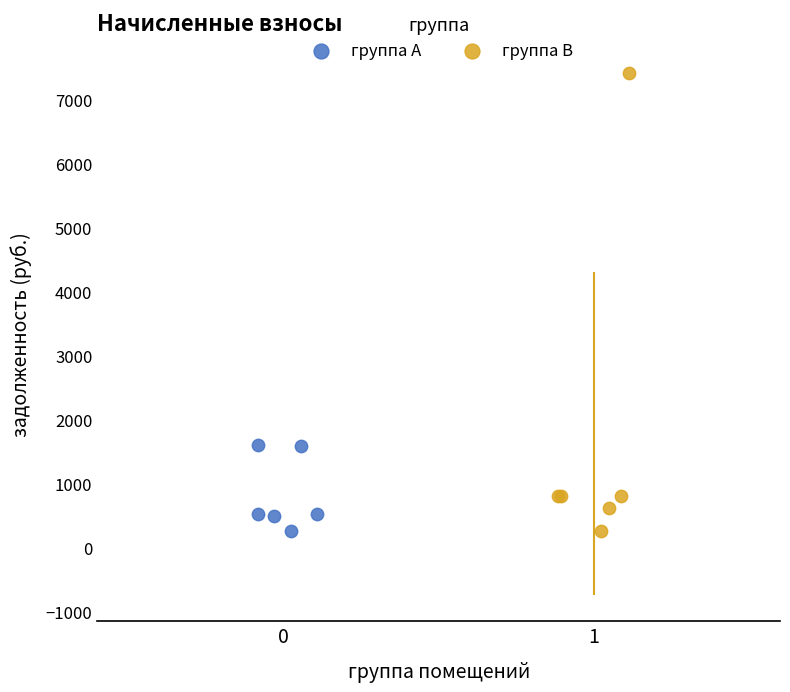

Which series has the largest Y range (max minus min)?

группа B